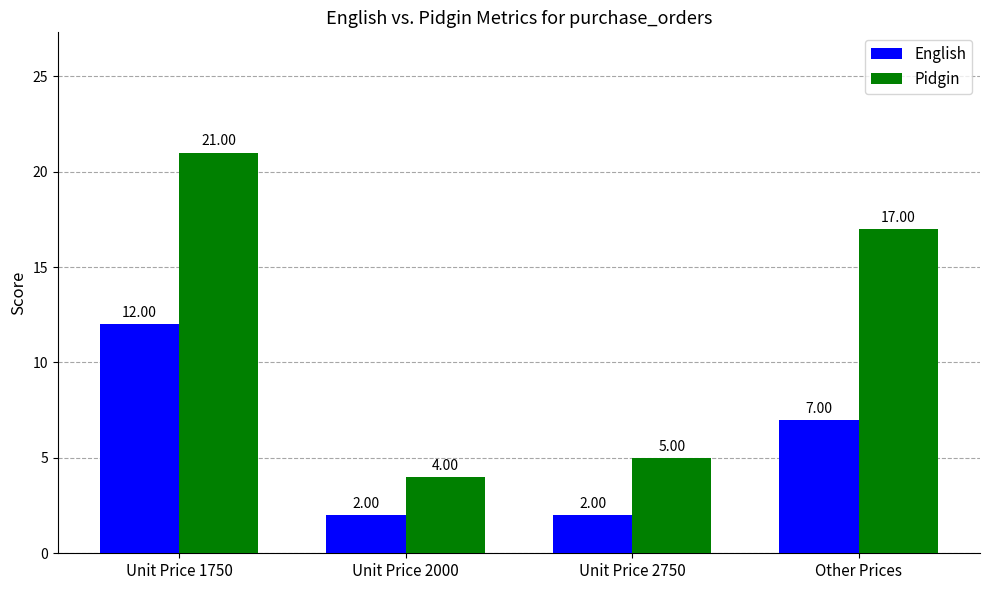

Is it true that Pidgin equals 21 at Unit Price 1750?

True